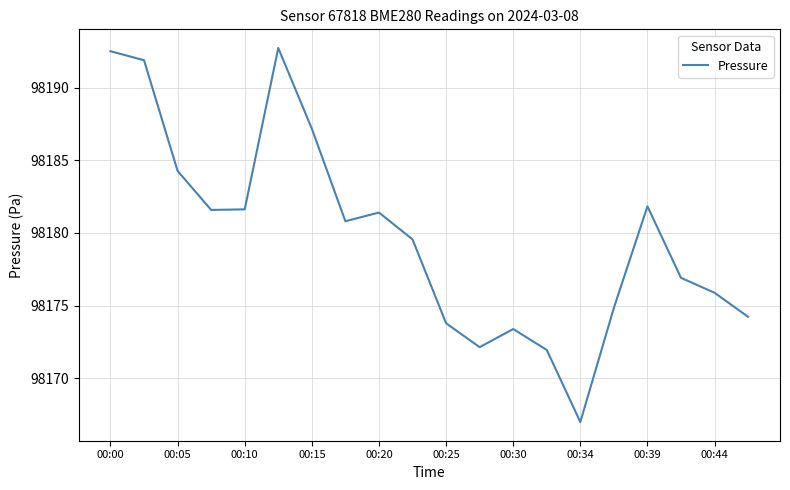

What is the smallest value displayed?

98167.0